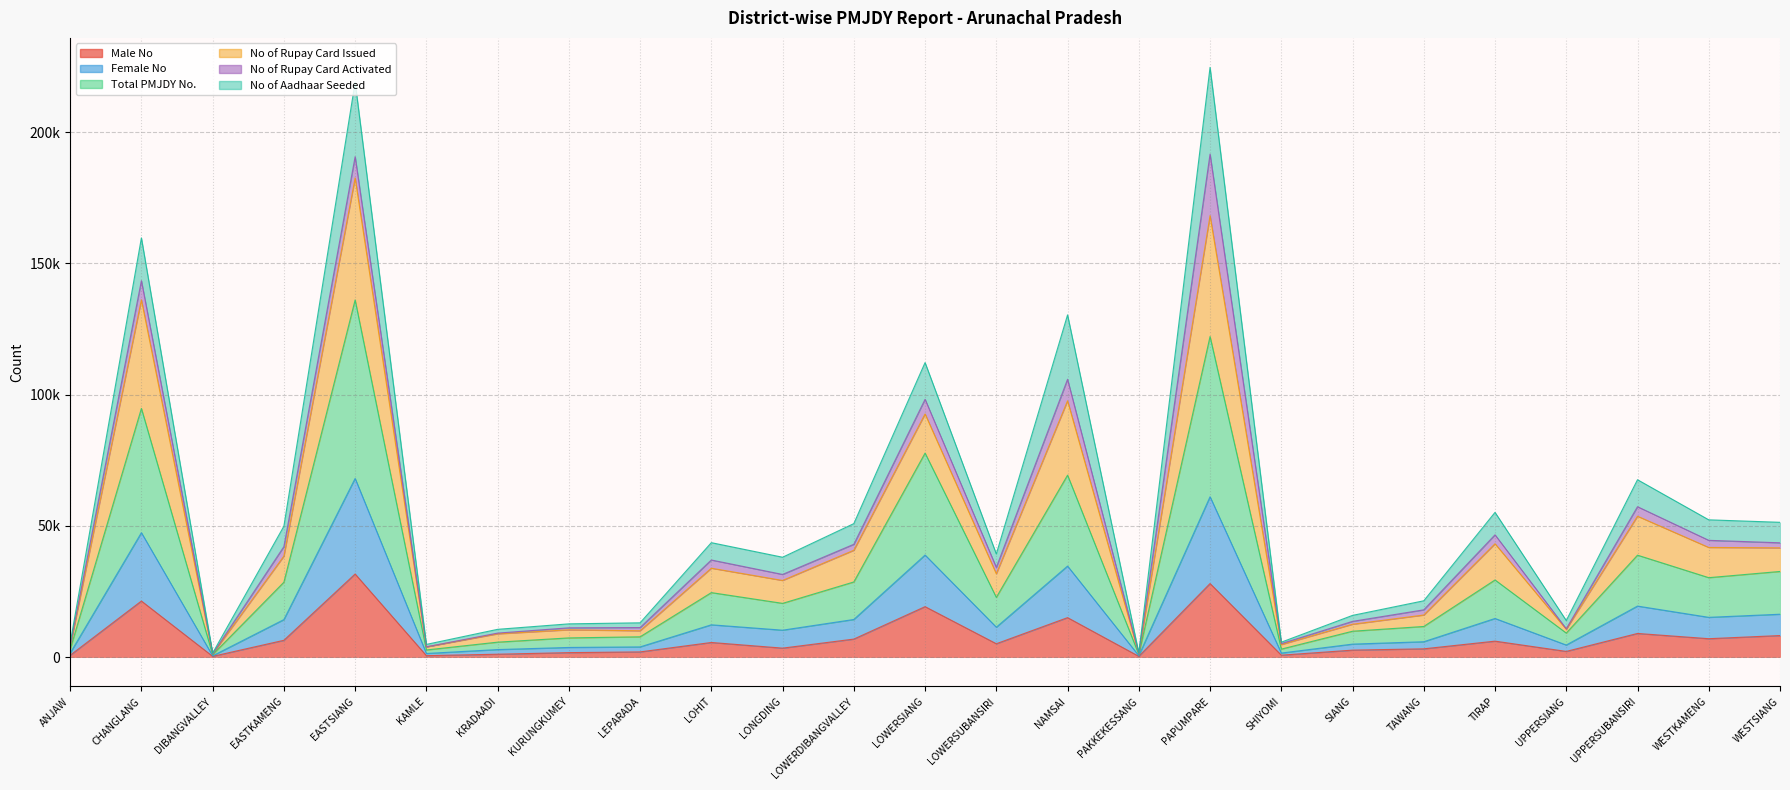

Between EASTKAMENG and UPPERSIANG, which is larger?

EASTKAMENG